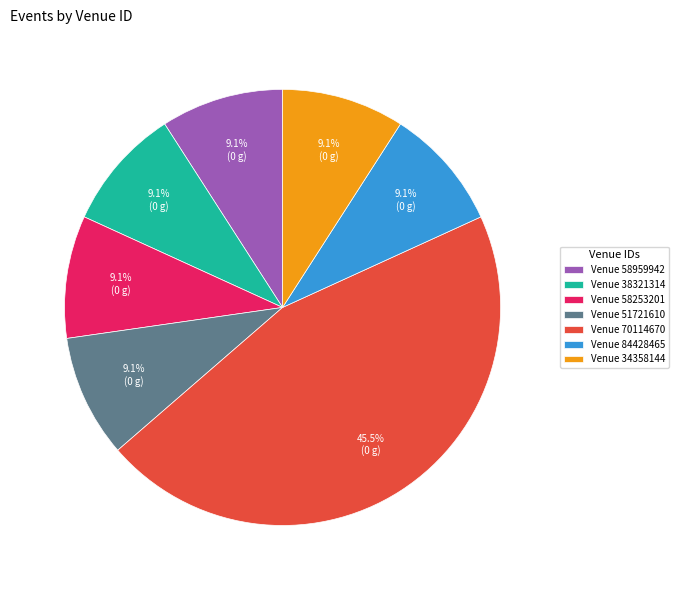

What portion of the pie excludes Venue 34358144?

90.9%